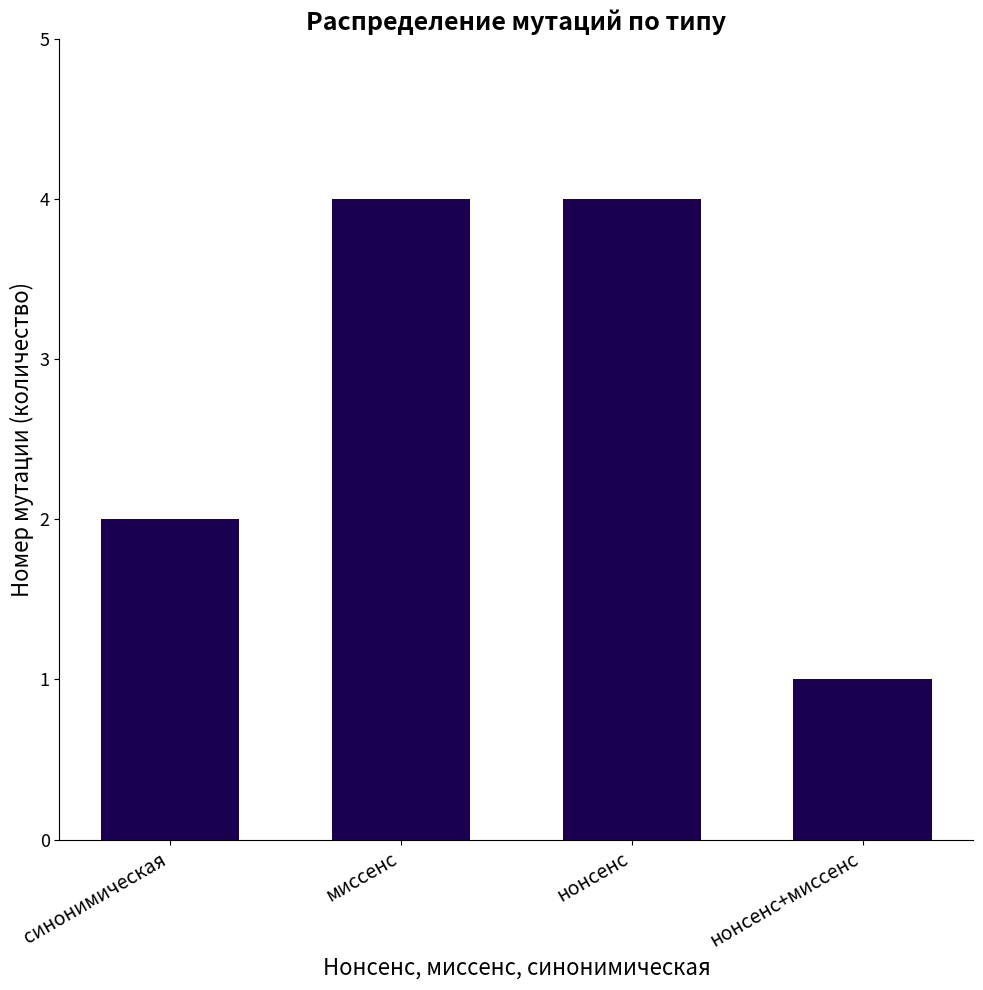

What is the greatest value displayed?

4